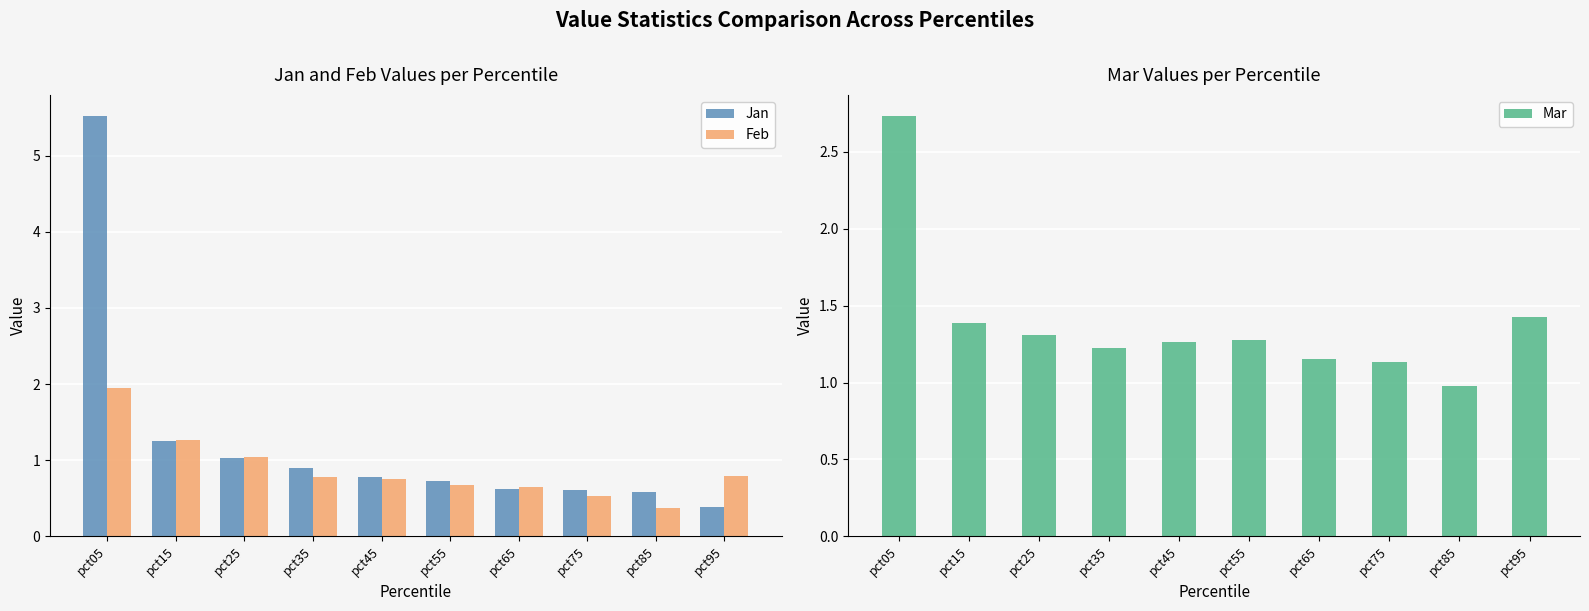

Reading left to right, what are all the values shown in this chart?

Jan: 5.5	1.3	1.0	0.9	0.8	0.7	0.6	0.6	0.6	0.4
Feb: 1.9	1.3	1.0	0.8	0.7	0.7	0.7	0.5	0.4	0.8
Mar: 2.7	1.4	1.3	1.2	1.3	1.3	1.2	1.1	1.0	1.4